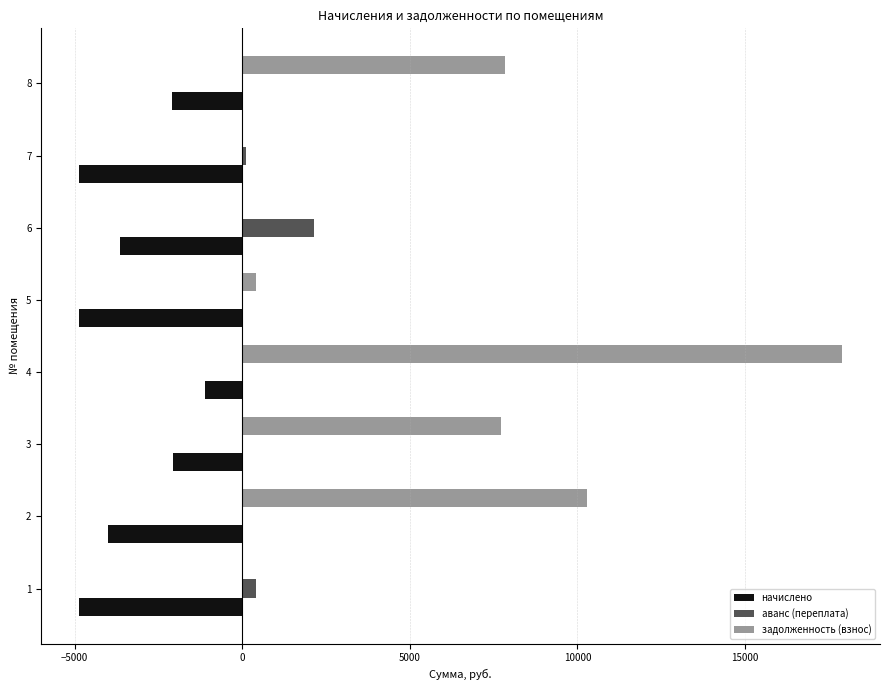

How many categories are shown in the chart?

8